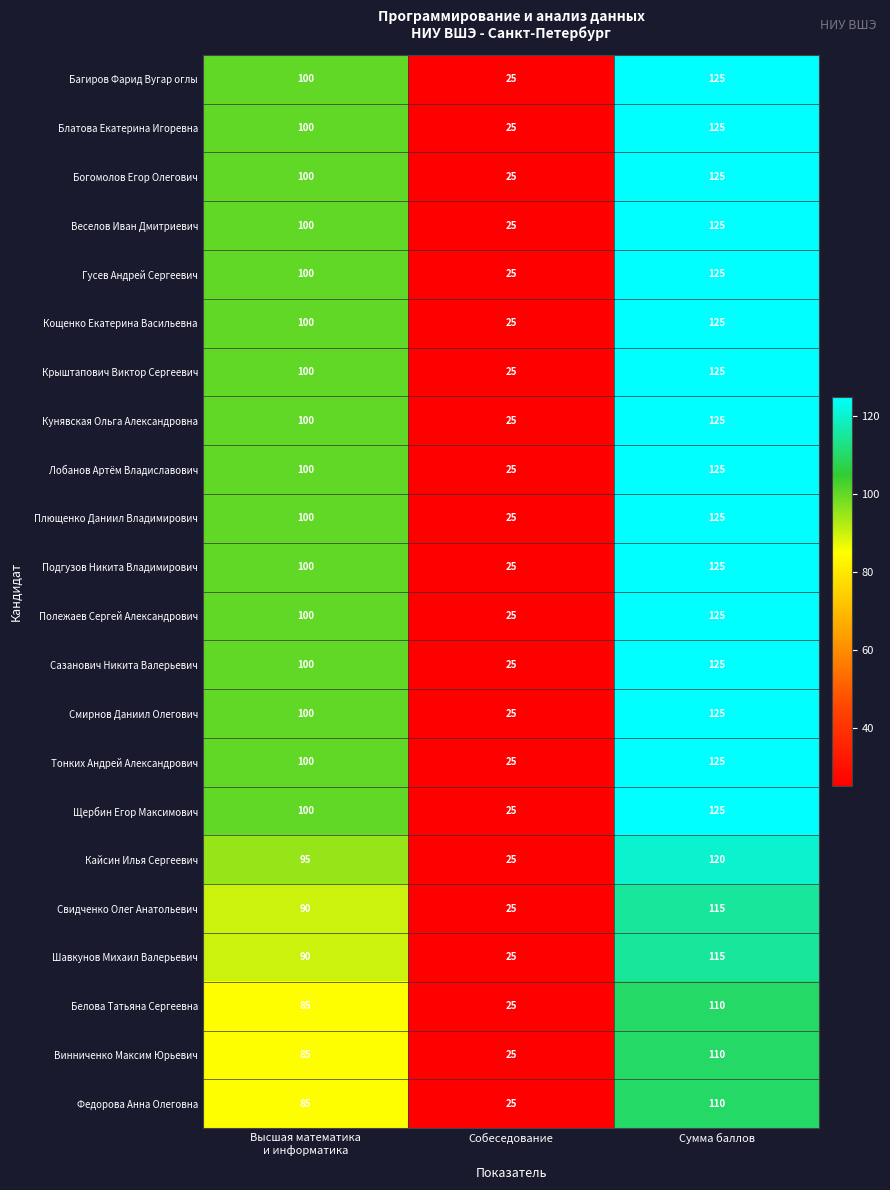

Count the Кощенко Екатерина Васильевна values in the range 25 to 125.

3